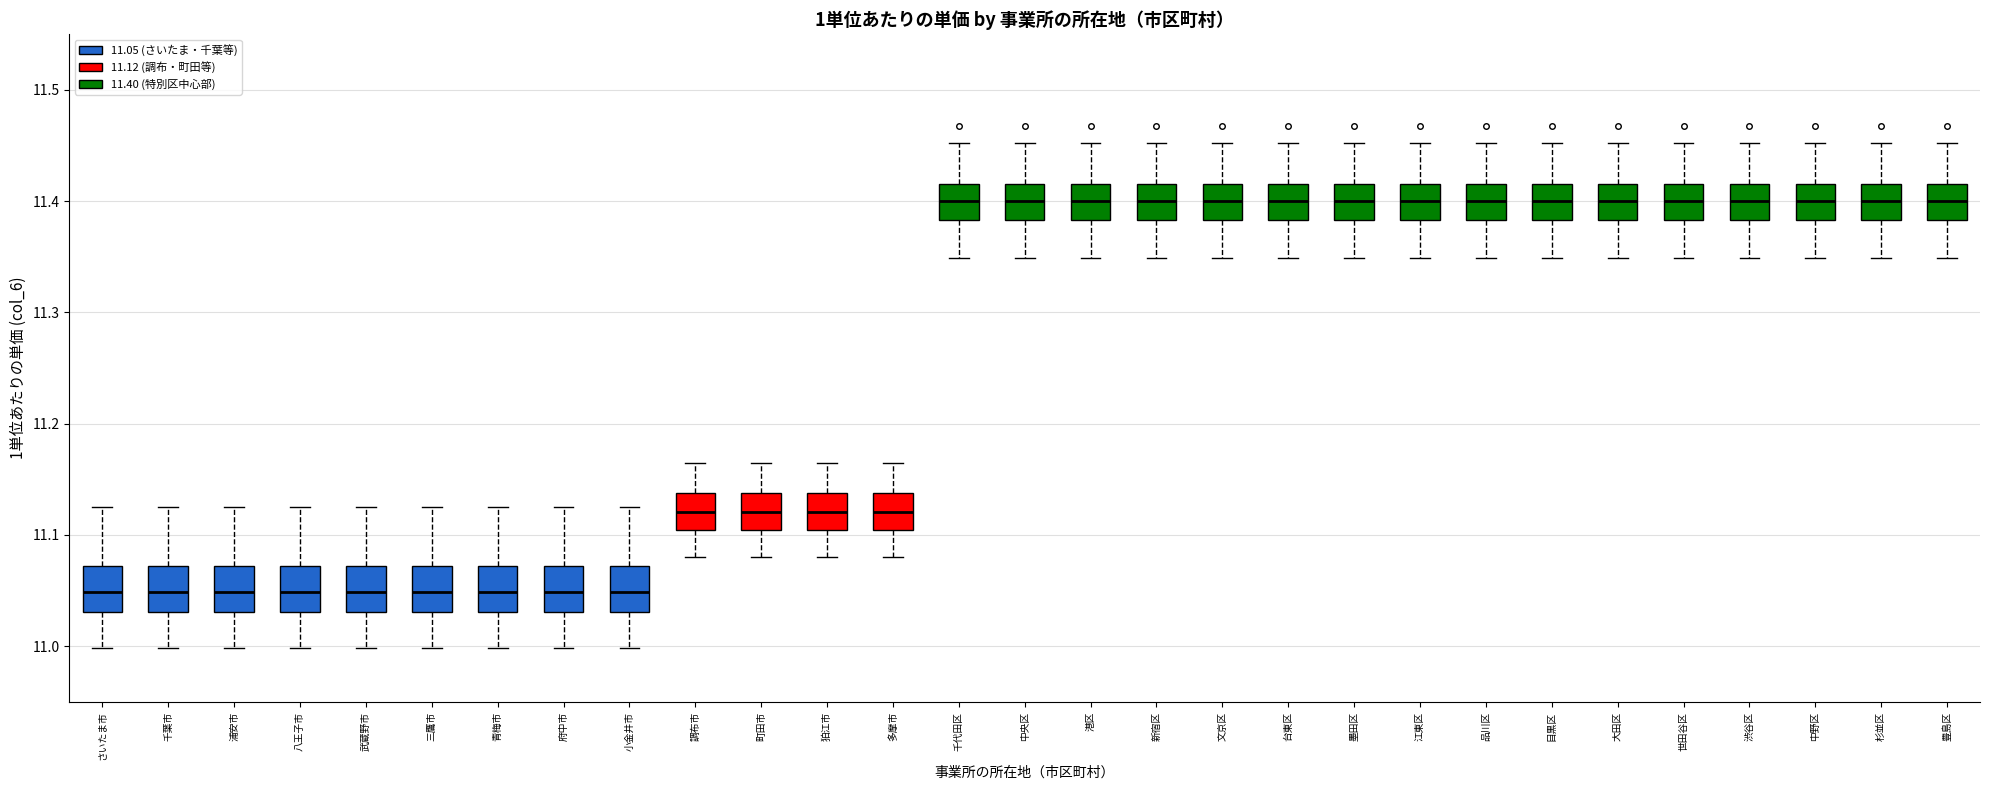

Reading left to right, read every box against the y-axis: the position of its median line, the range the box covers, and the ends of its whiskers. The values are not printed on the chart, so give them approximately, as read against the axis.

さいたま市: median 11.05, box 11.03 to 11.07, whiskers 11.00 to 11.13
千葉市: median 11.05, box 11.03 to 11.07, whiskers 11.00 to 11.13
浦安市: median 11.05, box 11.03 to 11.07, whiskers 11.00 to 11.13
八王子市: median 11.05, box 11.03 to 11.07, whiskers 11.00 to 11.13
武蔵野市: median 11.05, box 11.03 to 11.07, whiskers 11.00 to 11.13
三鷹市: median 11.05, box 11.03 to 11.07, whiskers 11.00 to 11.13
青梅市: median 11.05, box 11.03 to 11.07, whiskers 11.00 to 11.13
府中市: median 11.05, box 11.03 to 11.07, whiskers 11.00 to 11.13
小金井市: median 11.05, box 11.03 to 11.07, whiskers 11.00 to 11.13
調布市: median 11.12, box 11.10 to 11.14, whiskers 11.08 to 11.16
町田市: median 11.12, box 11.10 to 11.14, whiskers 11.08 to 11.16
狛江市: median 11.12, box 11.10 to 11.14, whiskers 11.08 to 11.16
多摩市: median 11.12, box 11.10 to 11.14, whiskers 11.08 to 11.16
千代田区: median 11.40, box 11.38 to 11.42, whiskers 11.35 to 11.45
中央区: median 11.40, box 11.38 to 11.42, whiskers 11.35 to 11.45
港区: median 11.40, box 11.38 to 11.42, whiskers 11.35 to 11.45
新宿区: median 11.40, box 11.38 to 11.42, whiskers 11.35 to 11.45
文京区: median 11.40, box 11.38 to 11.42, whiskers 11.35 to 11.45
台東区: median 11.40, box 11.38 to 11.42, whiskers 11.35 to 11.45
墨田区: median 11.40, box 11.38 to 11.42, whiskers 11.35 to 11.45
江東区: median 11.40, box 11.38 to 11.42, whiskers 11.35 to 11.45
品川区: median 11.40, box 11.38 to 11.42, whiskers 11.35 to 11.45
目黒区: median 11.40, box 11.38 to 11.42, whiskers 11.35 to 11.45
大田区: median 11.40, box 11.38 to 11.42, whiskers 11.35 to 11.45
世田谷区: median 11.40, box 11.38 to 11.42, whiskers 11.35 to 11.45
渋谷区: median 11.40, box 11.38 to 11.42, whiskers 11.35 to 11.45
中野区: median 11.40, box 11.38 to 11.42, whiskers 11.35 to 11.45
杉並区: median 11.40, box 11.38 to 11.42, whiskers 11.35 to 11.45
豊島区: median 11.40, box 11.38 to 11.42, whiskers 11.35 to 11.45